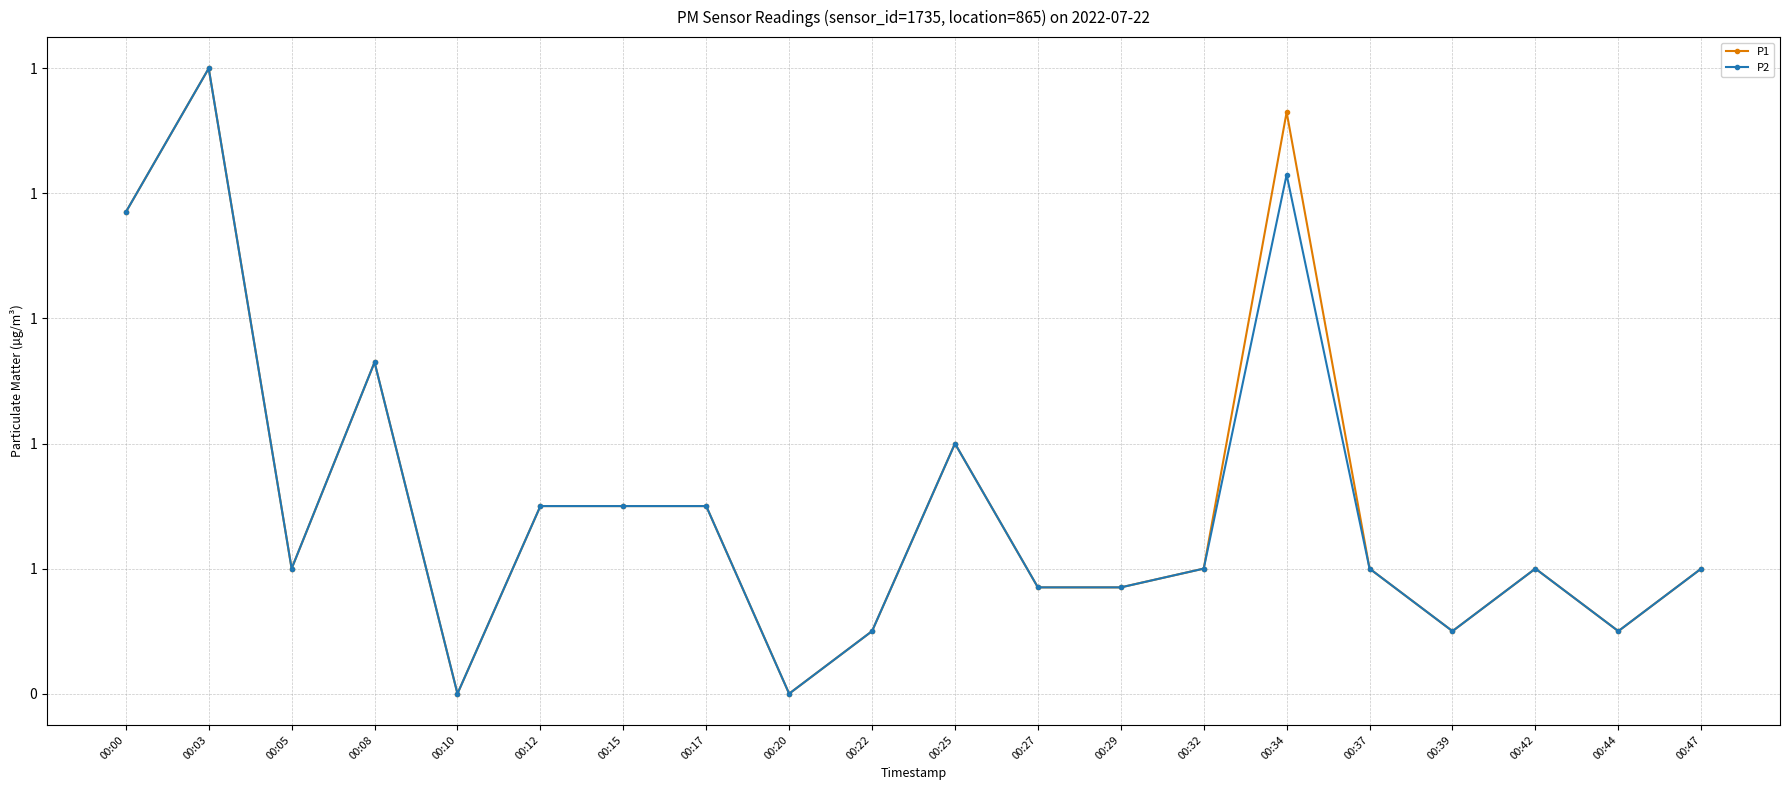

What is the difference between the P1 values at 00:12 and 00:32?

0.1